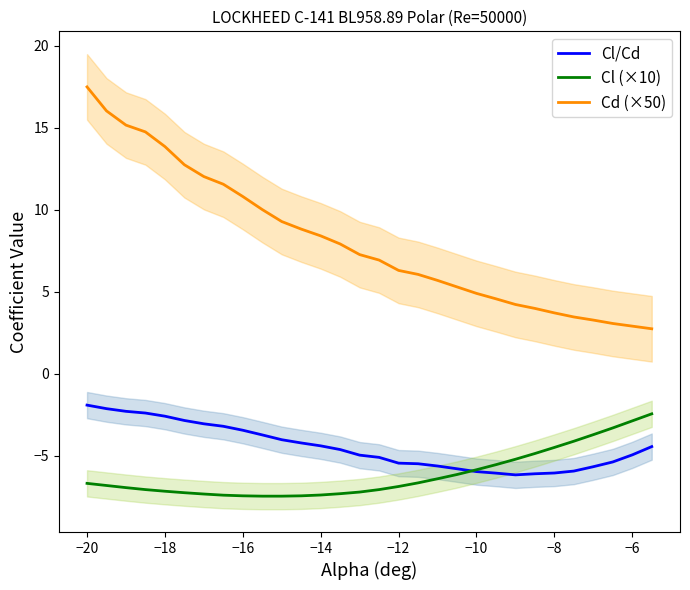

Is it true that Cl (×10) equals -8.5 at −10?

False